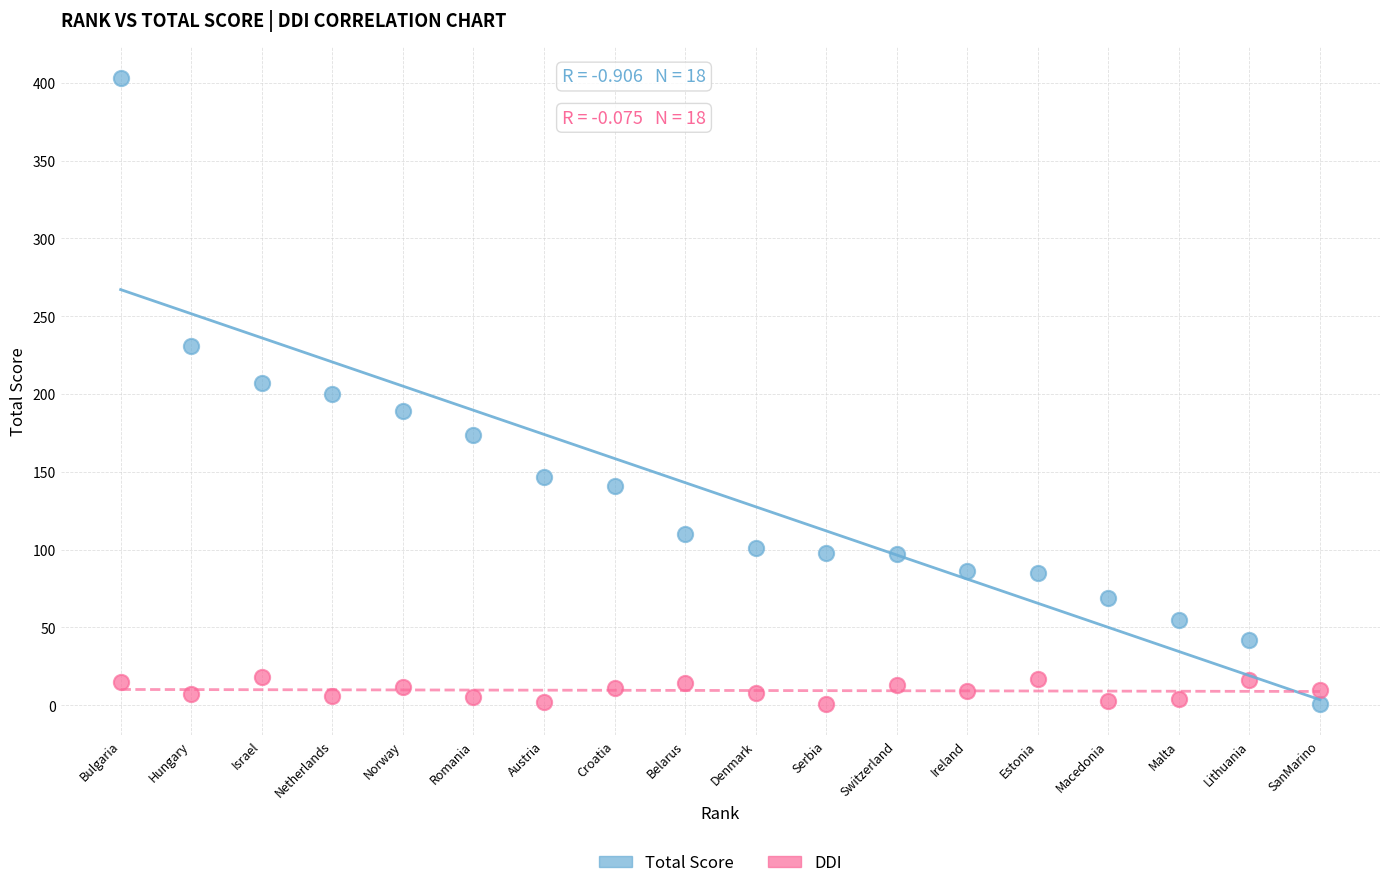

What is the X range (max minus min) for the scatter plot?

17